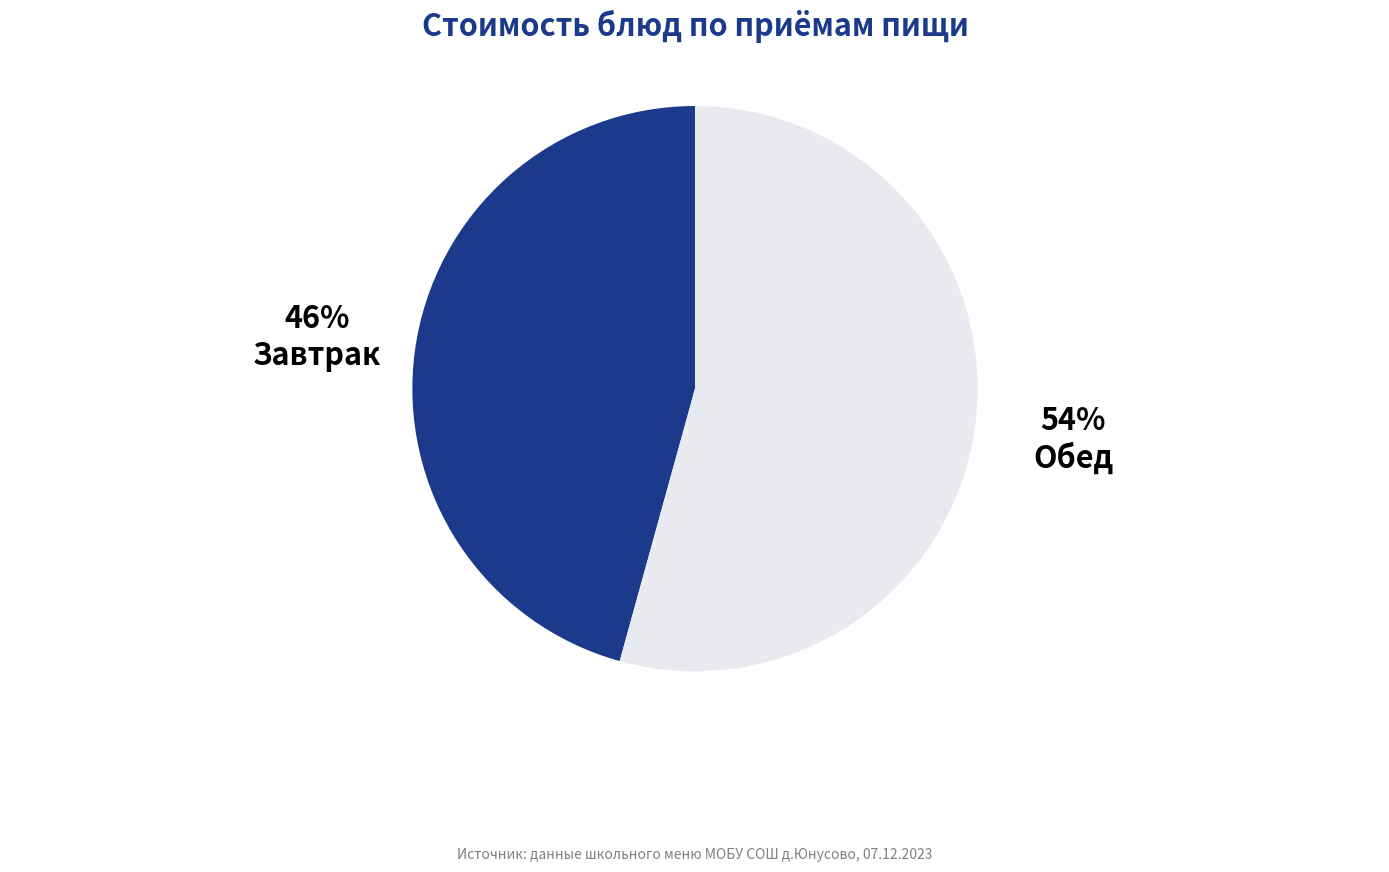

How many segments does this pie chart have?

2